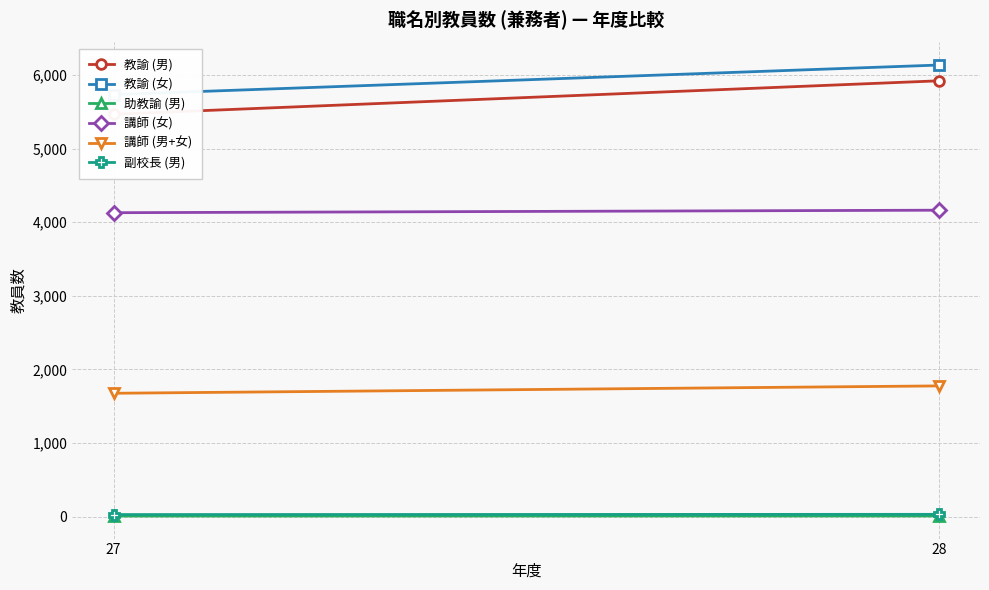

What value does the 副校長 (男) series have at 27?

30